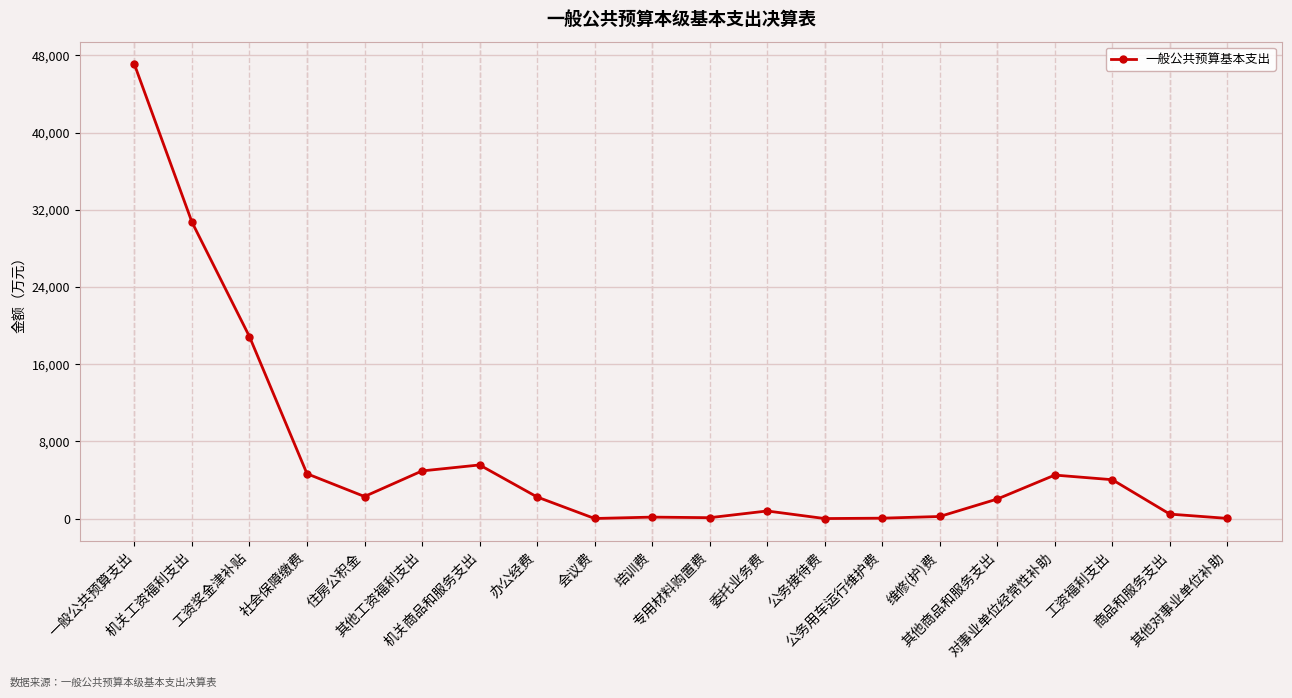

Count the number of categories in the chart.

20